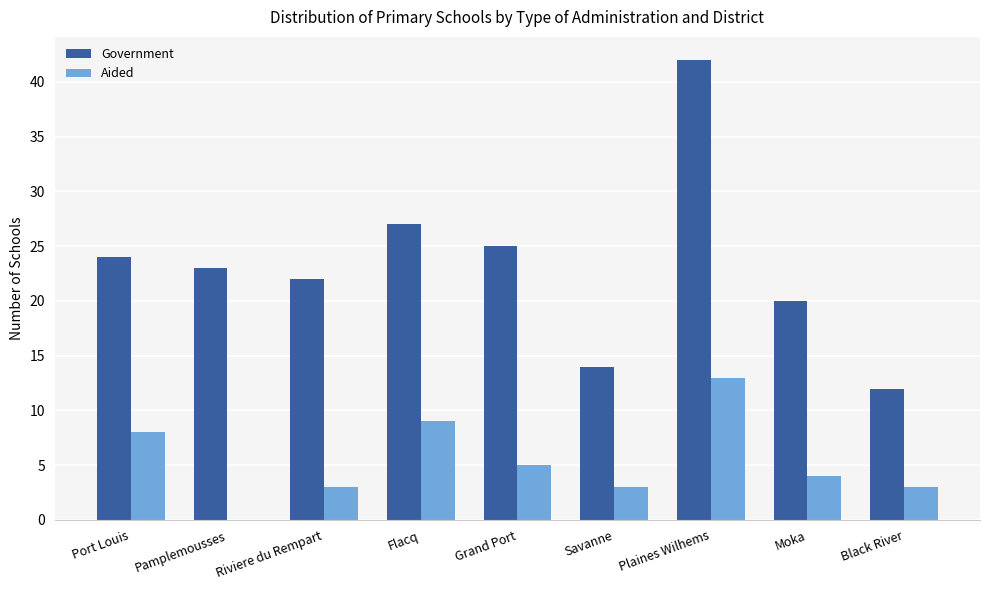

What is the difference between the Aided values at Grand Port and Pamplemousses?

5